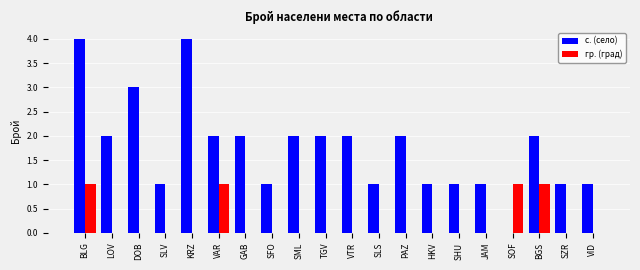

What is the maximum value shown in the chart?

4